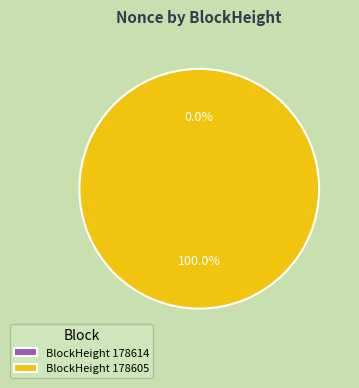

The 178614 slice represents 0% of the pie. True or false?

True